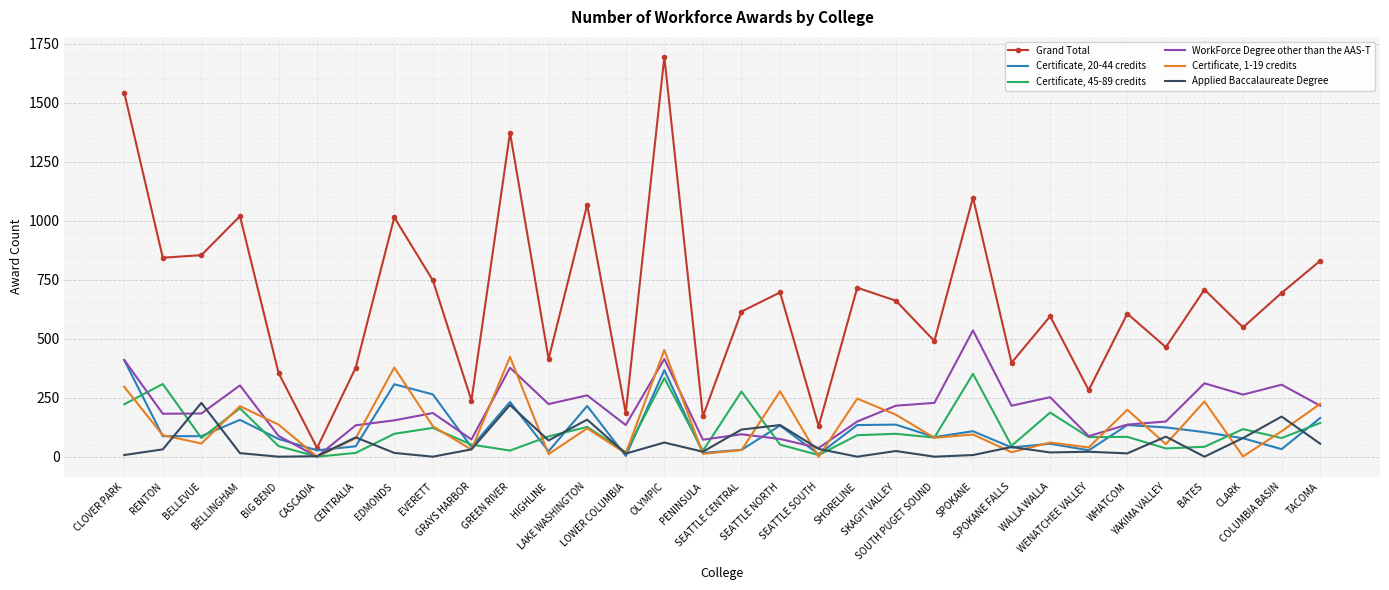

Rank the series by their maximum value, from lowest to highest.

Applied Baccalaureate Degree, Certificate, 45-89 credits, Certificate, 20-44 credits, Certificate, 1-19 credits, WorkForce Degree other than the AAS-T, Grand Total